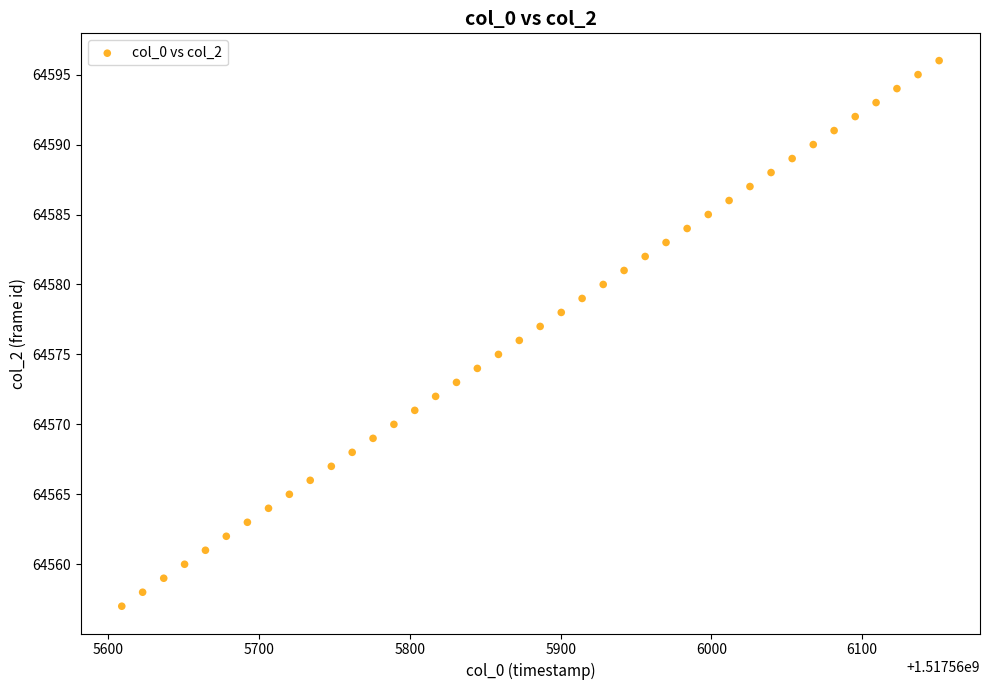

What is the range of Y values (max minus min)?

39